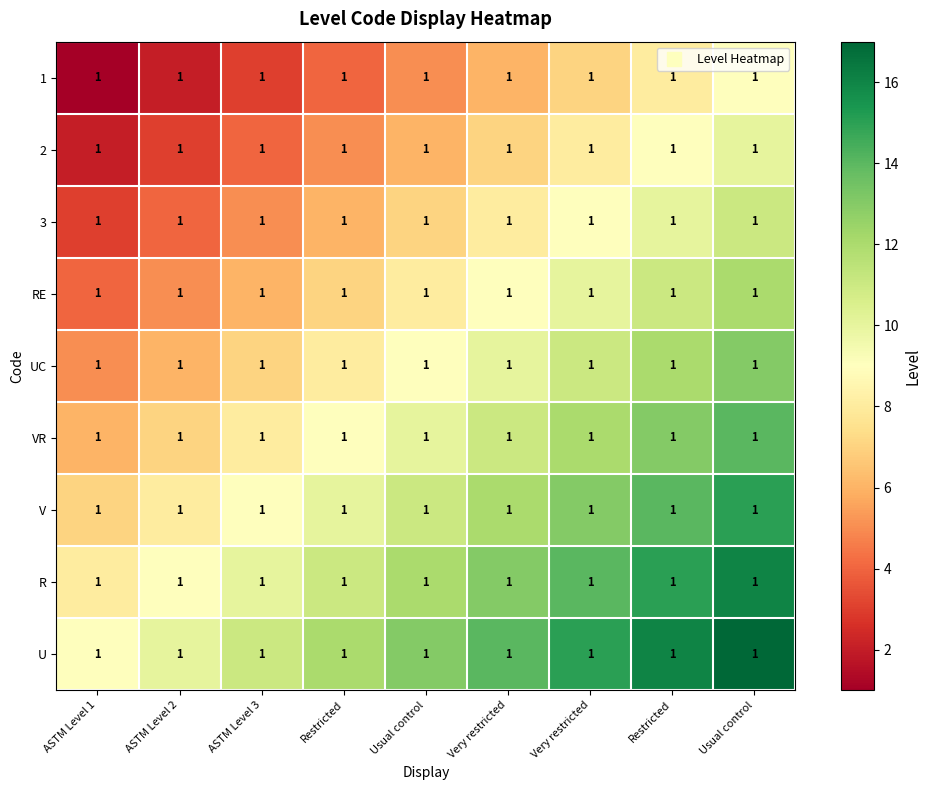

At how many categories does at least one series exceed 12?

5